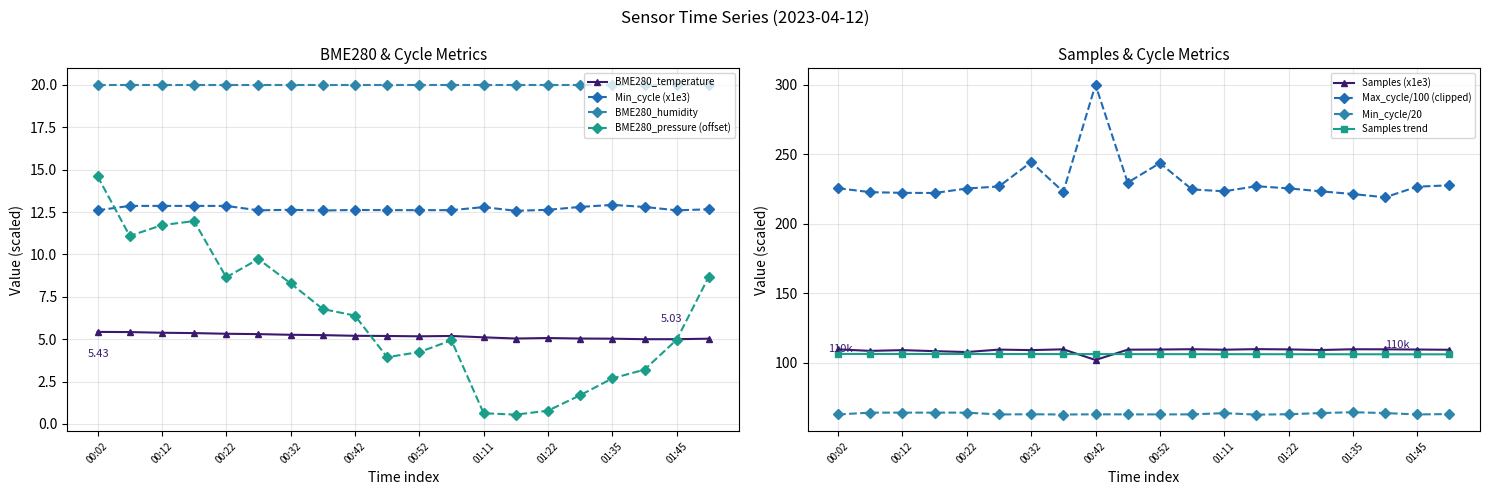

True or false: BME280_pressure and Samples cross at least once.

False